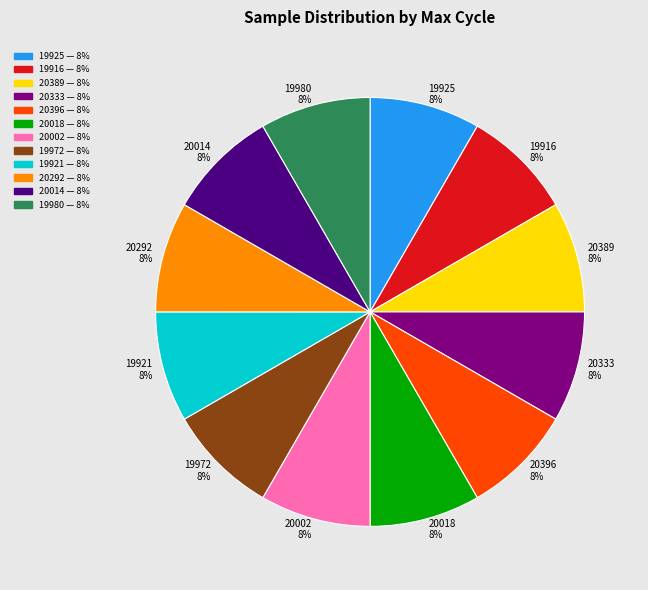

Does any single category account for the majority?

No